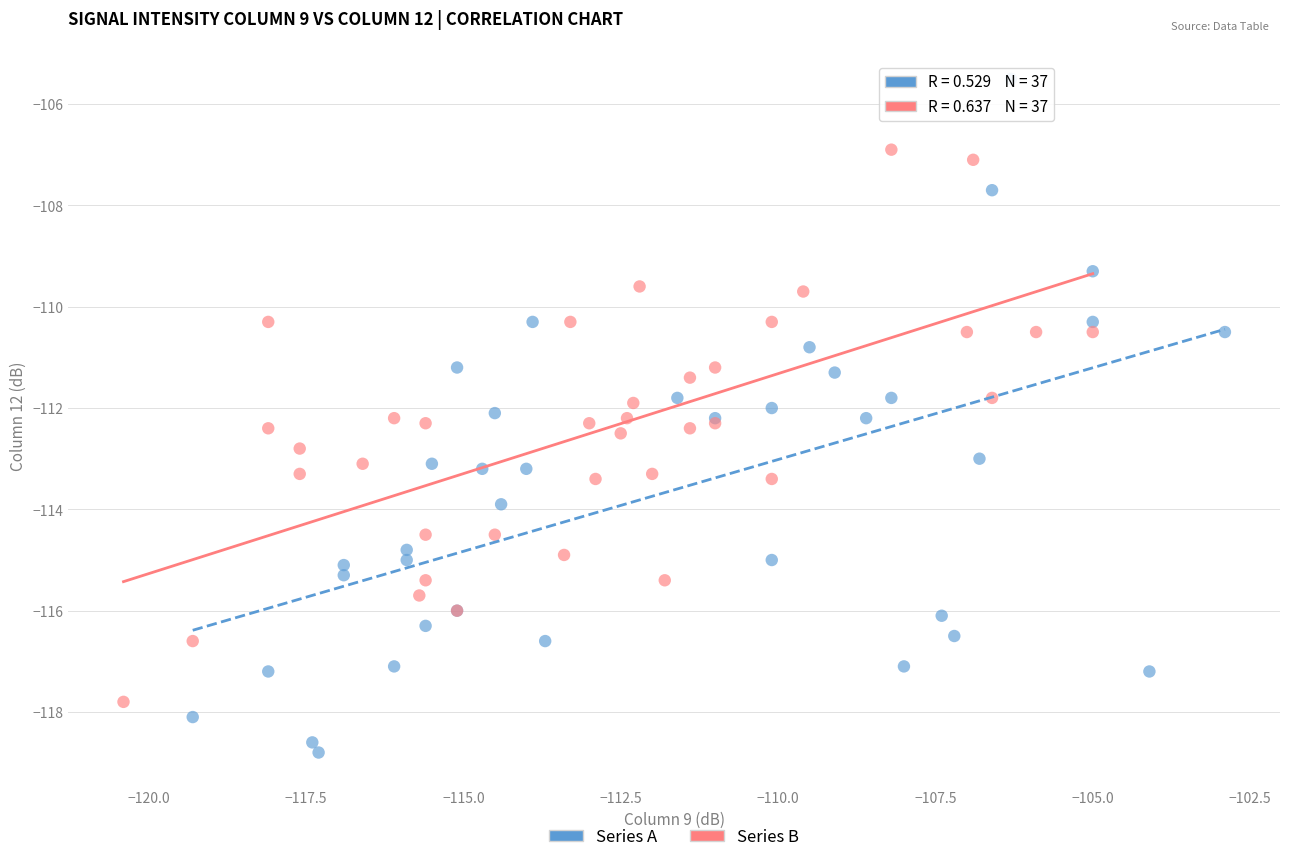

What are all the series names shown in the legend?

Series A, Series B